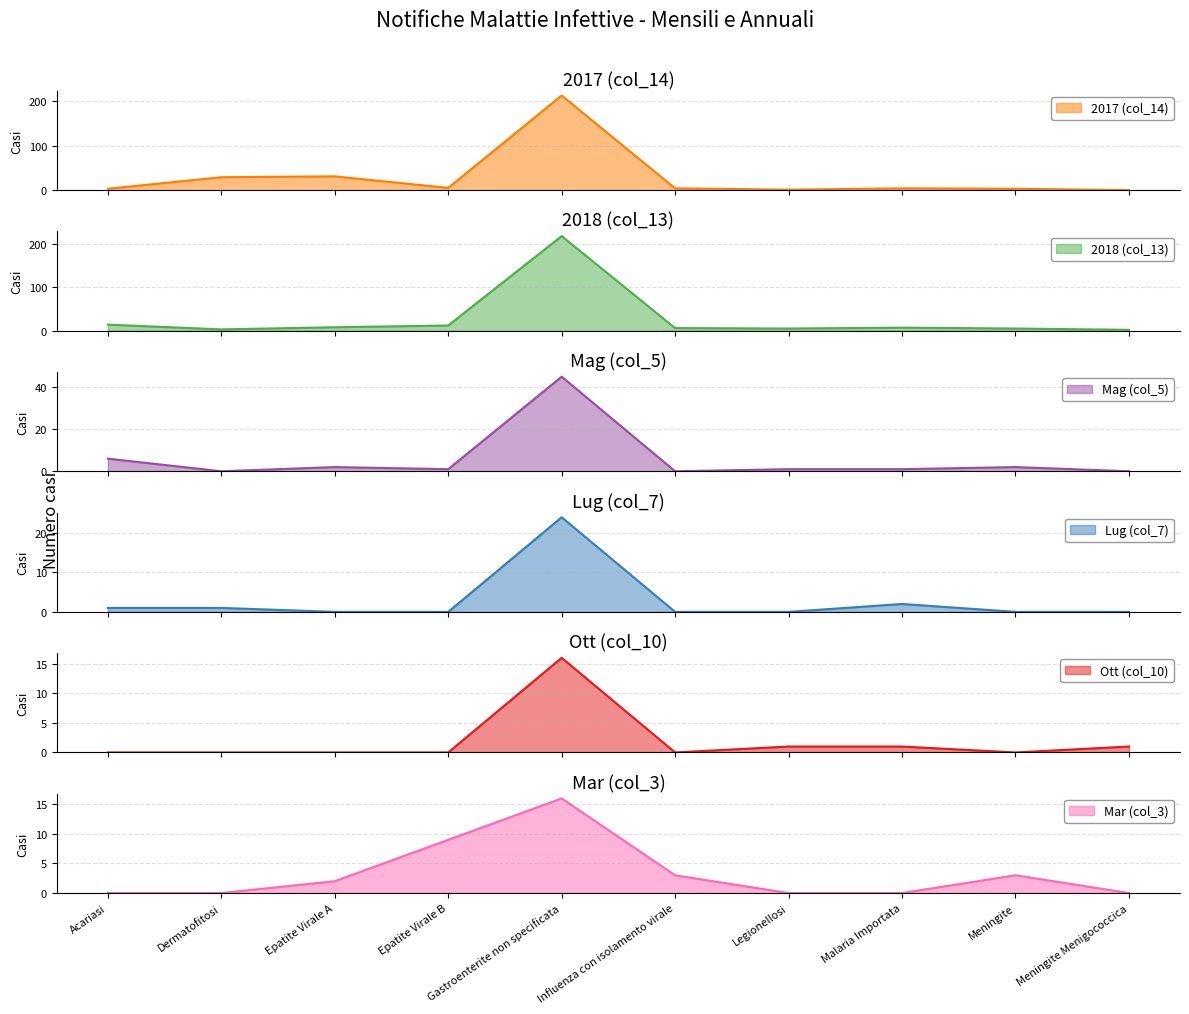

What is the spread (max minus min) of values at Acariasi?

14